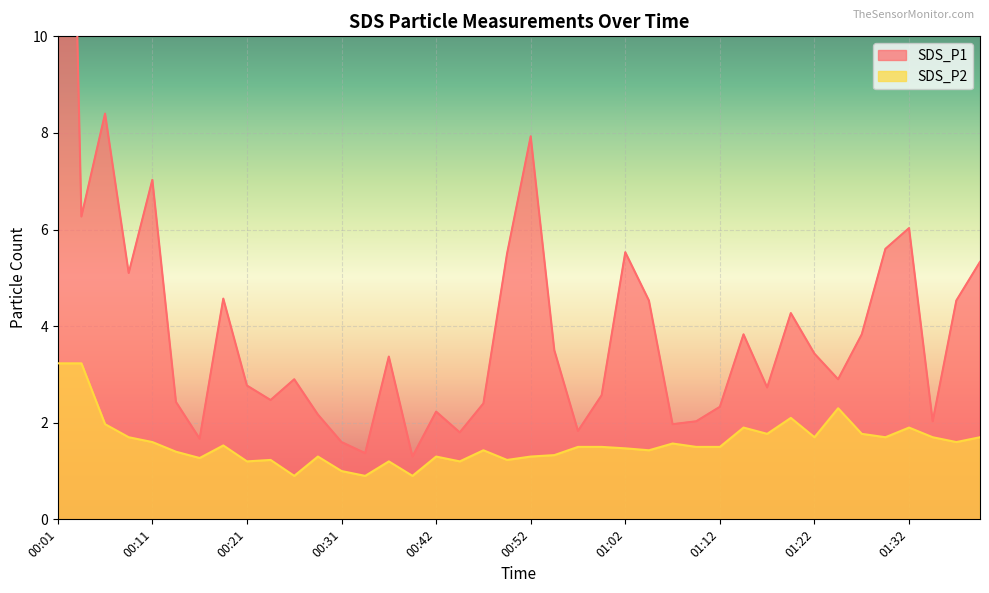

At which category is the sum across all series the highest?

00:01